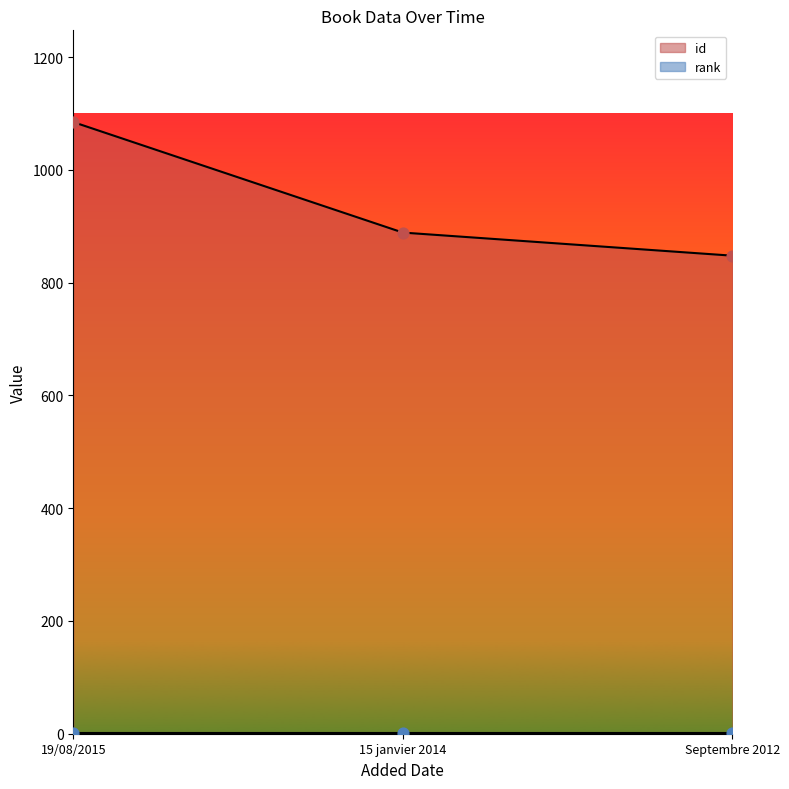

What is the ratio of the value at 15 janvier 2014 to the value at 19/08/2015?

0.8